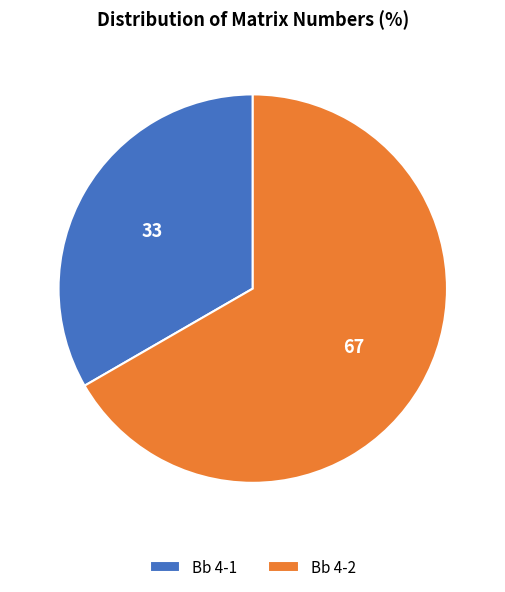

Approximately how many times larger is the value at Bb 4-2 compared to Bb 4-1?

2.0